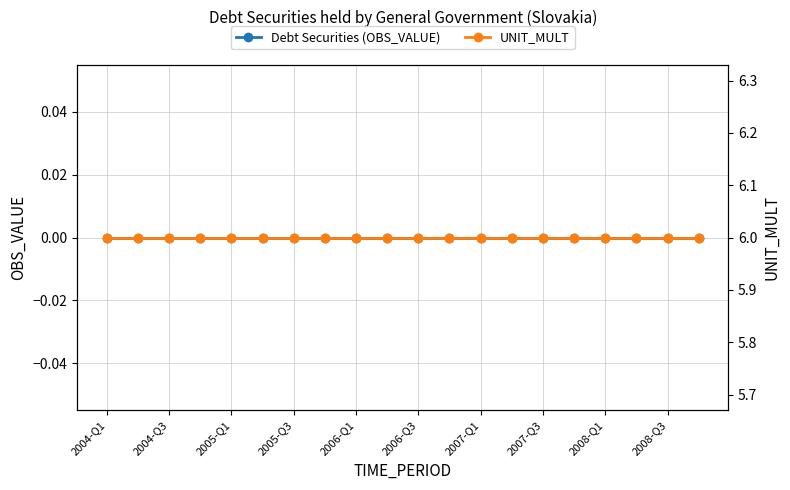

At which category is the sum across all series the highest?

2004-Q1